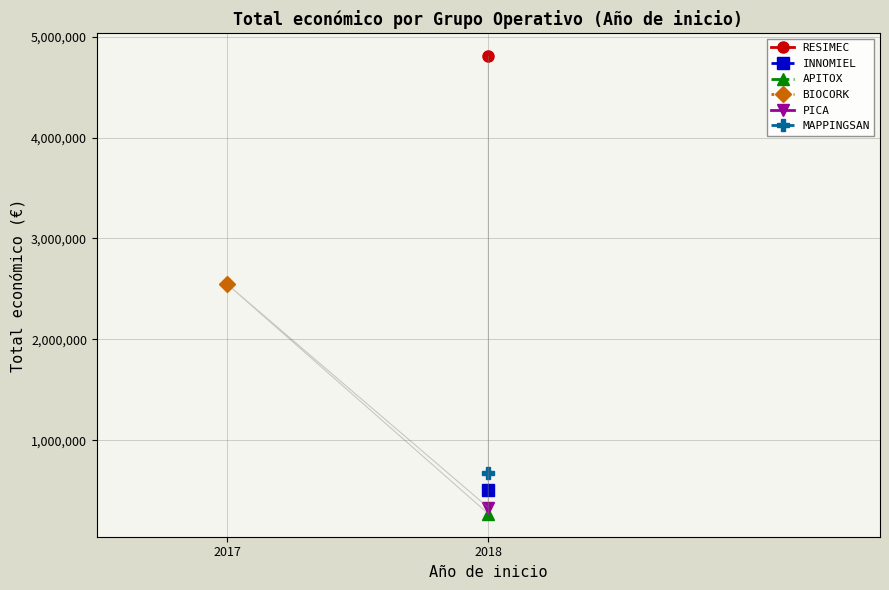

The value at 2018 is 452371. True or false?

False